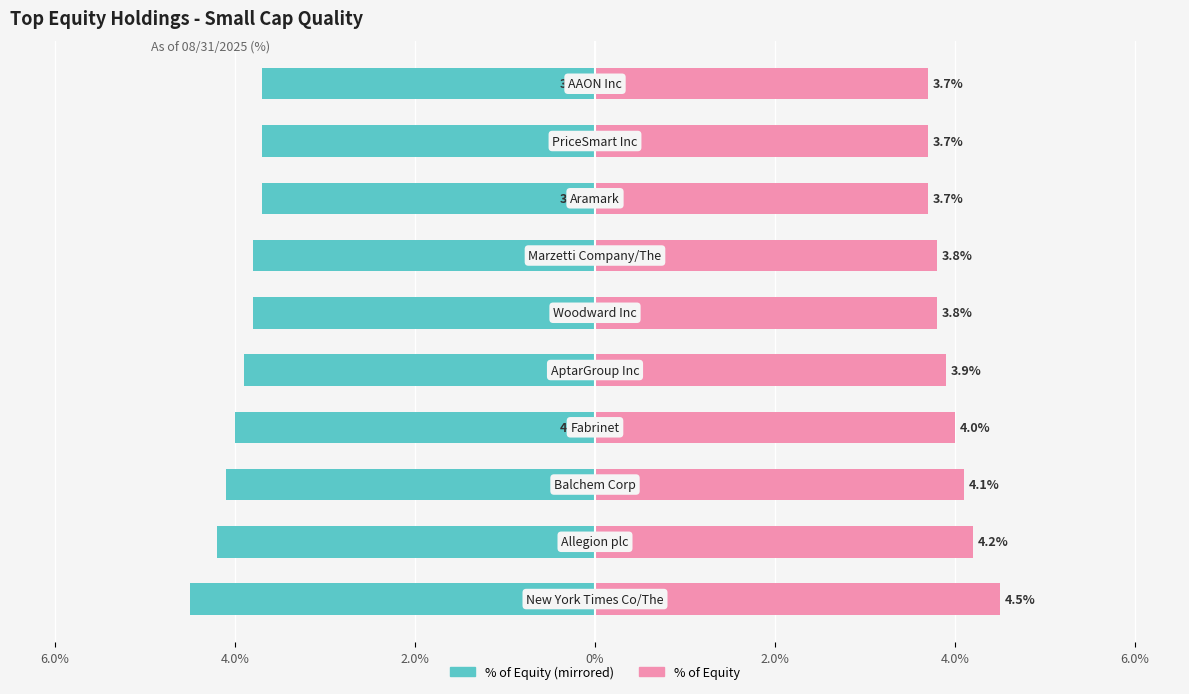

Is it true that % of Equity (right) equals 5.2 at 9?

False